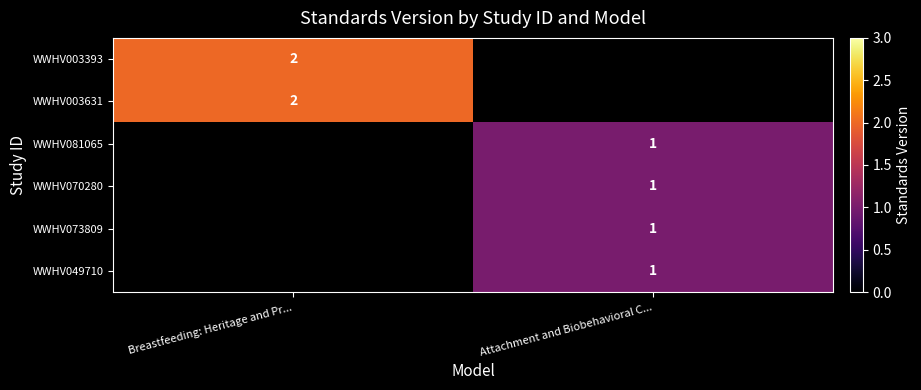

Is it true that WWHV003393 equals 1 at Breastfeeding: Heritage and Pr...?

False